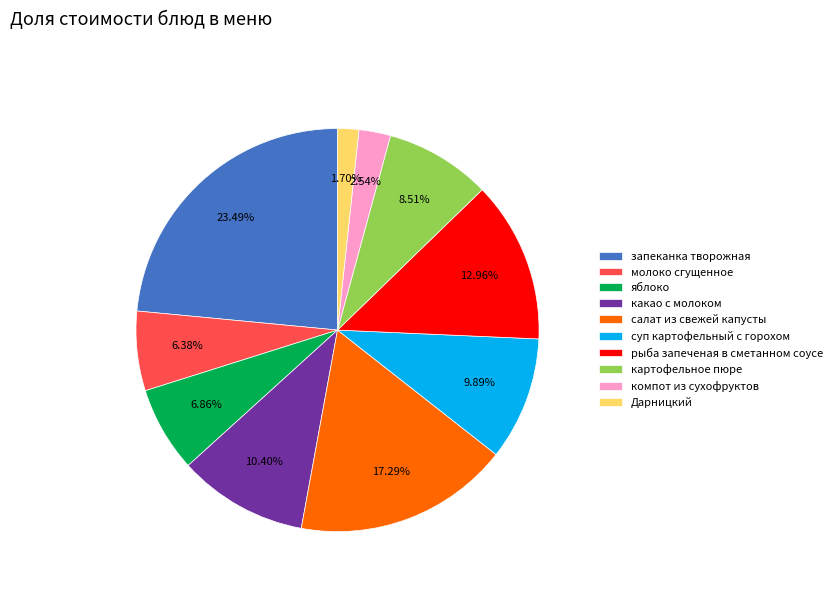

To the nearest percent, what is the difference between the Дарницкий and какао с молоком slice percentages?

9%